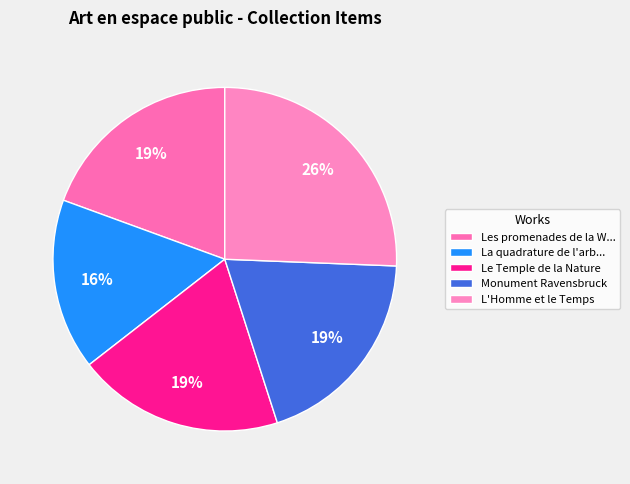

Which slice is the largest?

L'Homme et le Temps